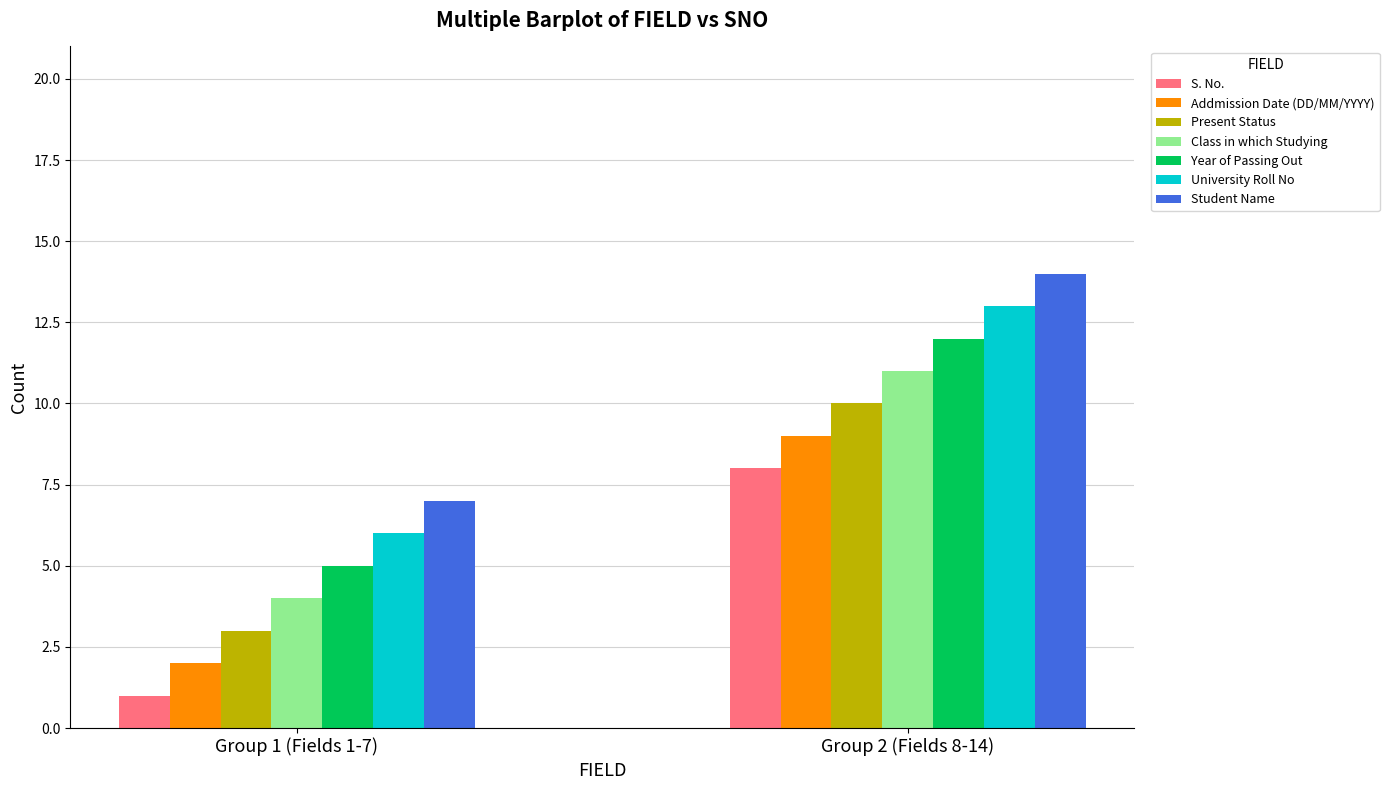

True or false: Field Count has a value of 1 at Mother Name.

False